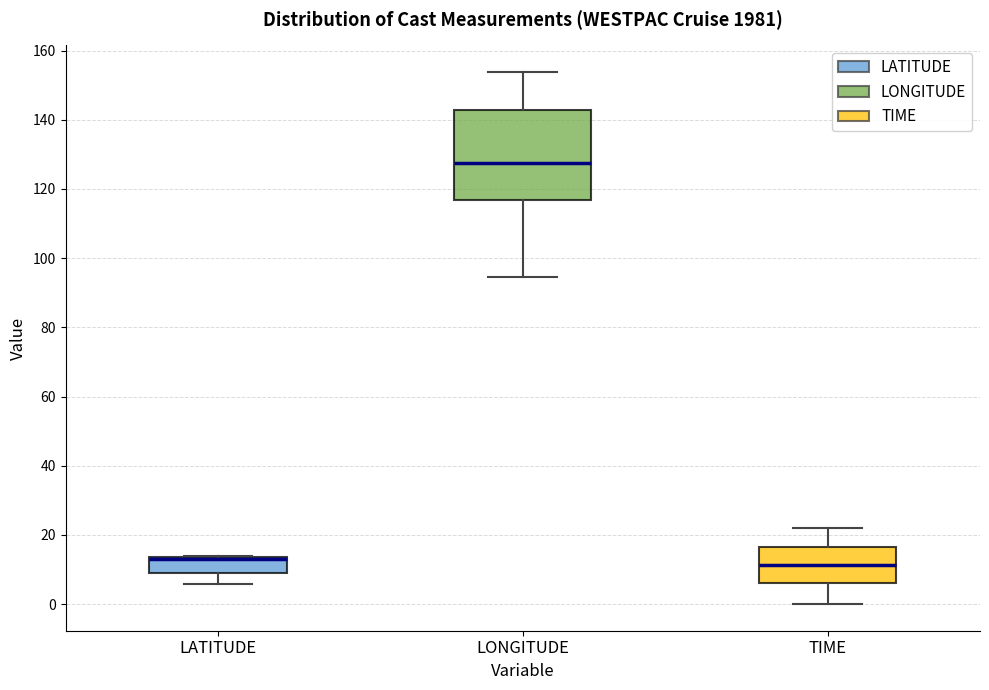

Which box is the tallest, from its lower edge to its upper edge?

LONGITUDE